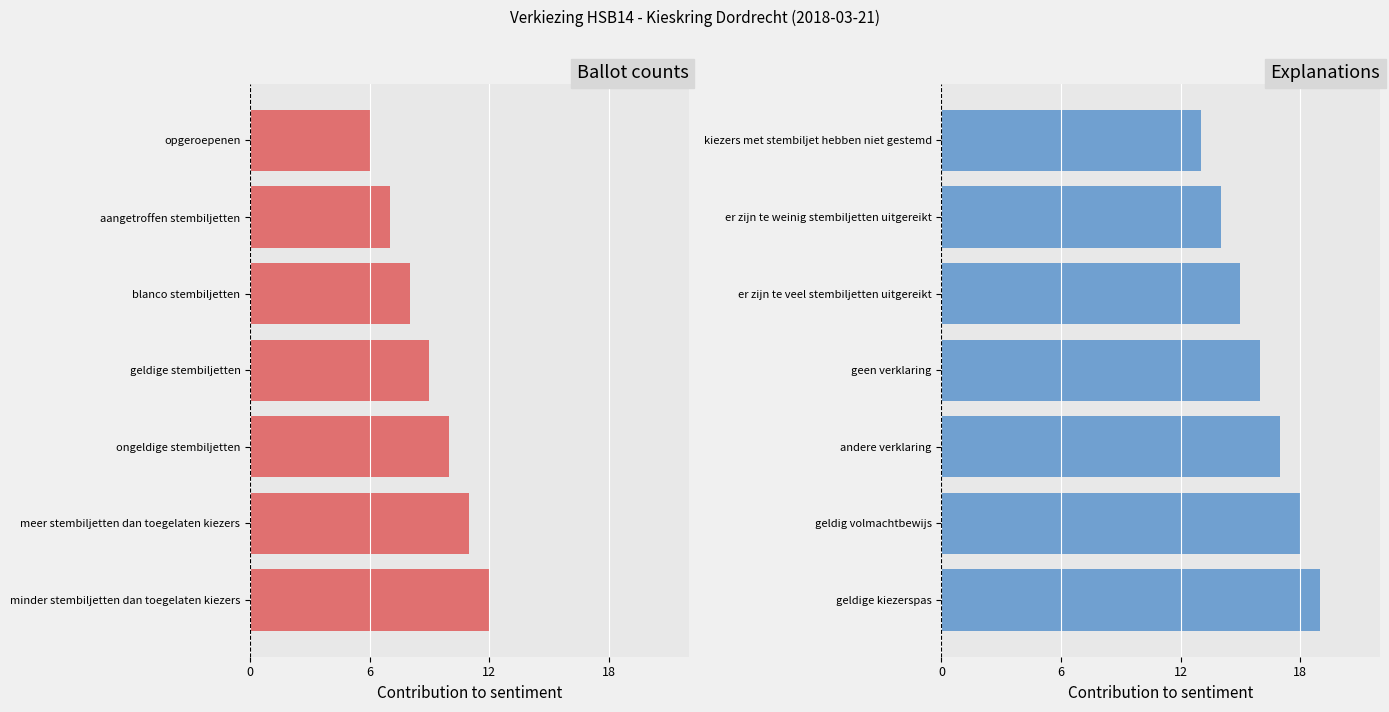

Count the Explanations values in the range 14 to 18.

5